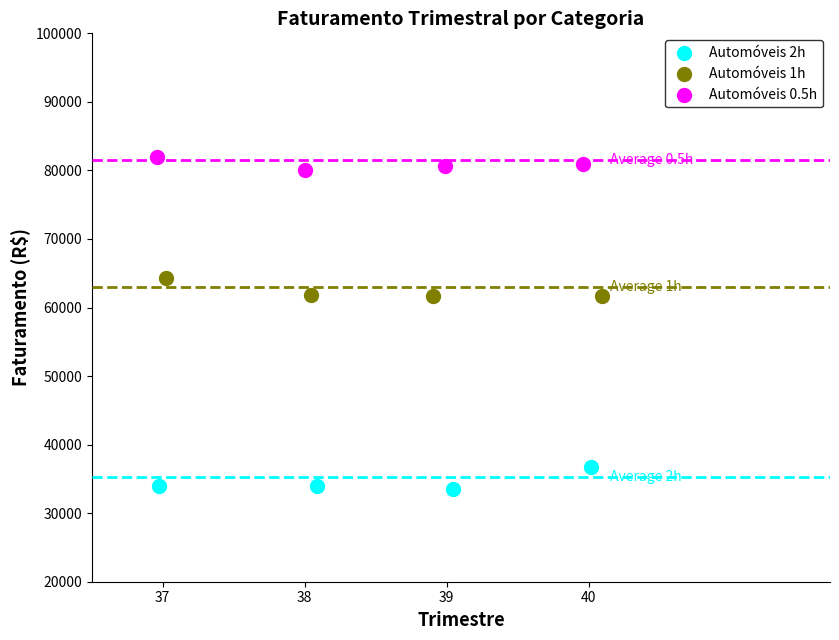

Which series contains the lowest Y value?

Automóveis 2h